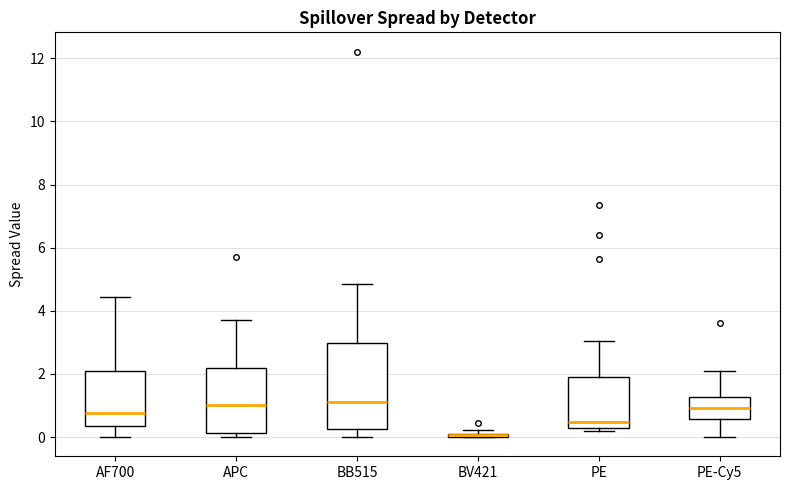

Where is the upper edge of the box for BB515 on the y-axis? The values are not printed on the chart, so give them approximately, as read against the axis.

3.0